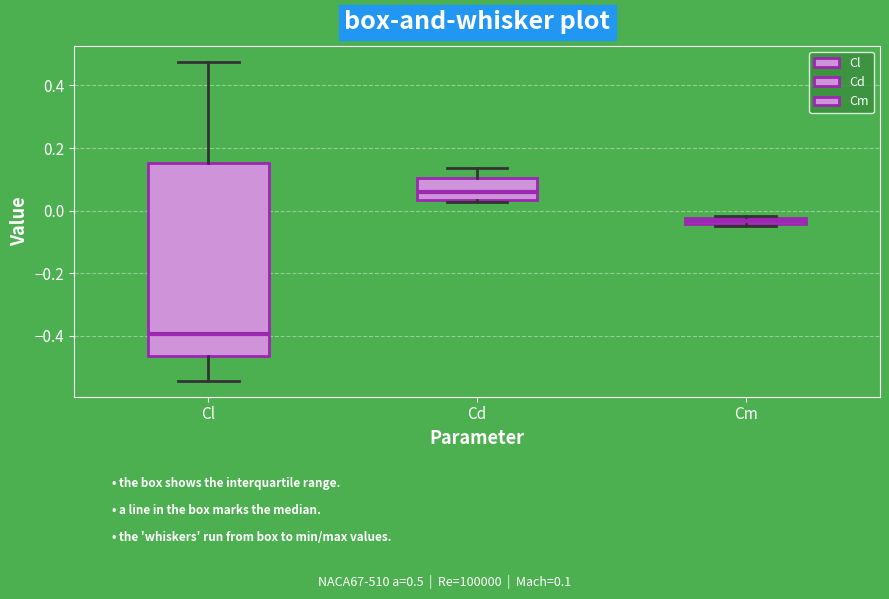

Which box's median line is the lowest?

Cl